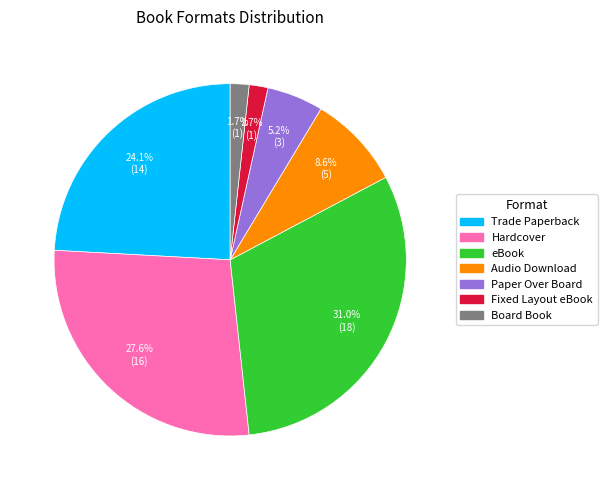

Approximately how many times larger is the value at eBook compared to Hardcover?

1.1